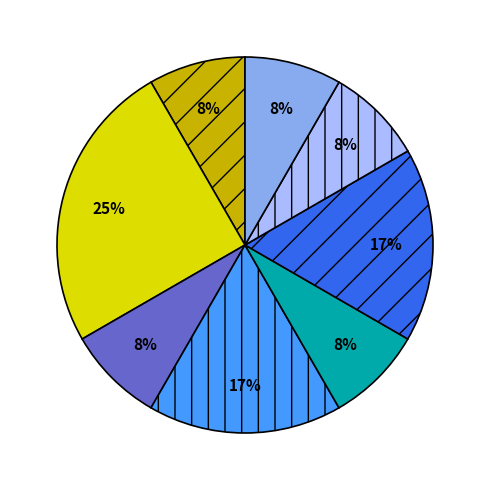

To the nearest percent, what is the difference between the largest and smallest slice percentages?

17%